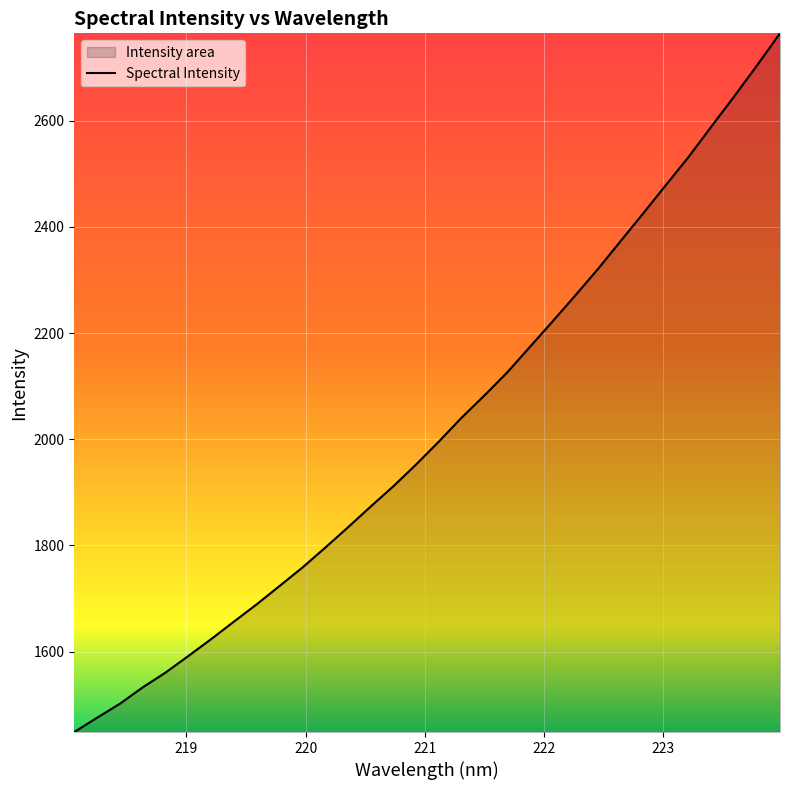

What is the difference between the maximum and minimum values?

1316.3